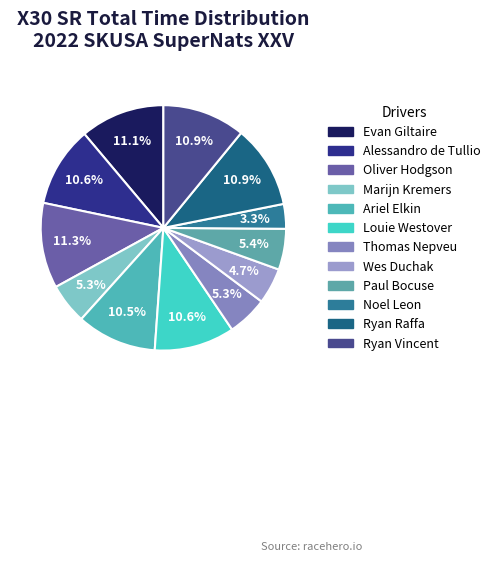

To the nearest percent, what portion does Ryan Raffa represent?

11%